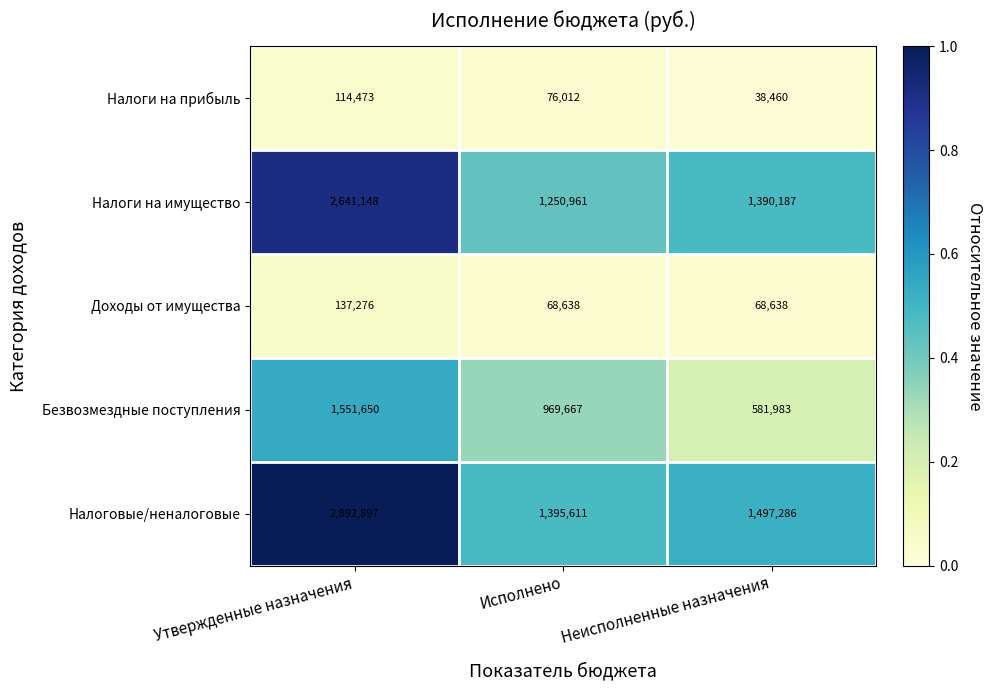

Reading left to right, extract all data points from this chart.

Налоги на прибыль: Утвержденные назначения=114473	Исполнено=76012	Неисполненные назначения=38460
Налоги на имущество: Утвержденные назначения=2641148	Исполнено=1250961	Неисполненные назначения=1390187
Доходы от имущества: Утвержденные назначения=137276	Исполнено=68638	Неисполненные назначения=68638
Безвозмездные поступления: Утвержденные назначения=1551650	Исполнено=969667	Неисполненные назначения=581983
Налоговые/неналоговые: Утвержденные назначения=2892897	Исполнено=1395611	Неисполненные назначения=1497286